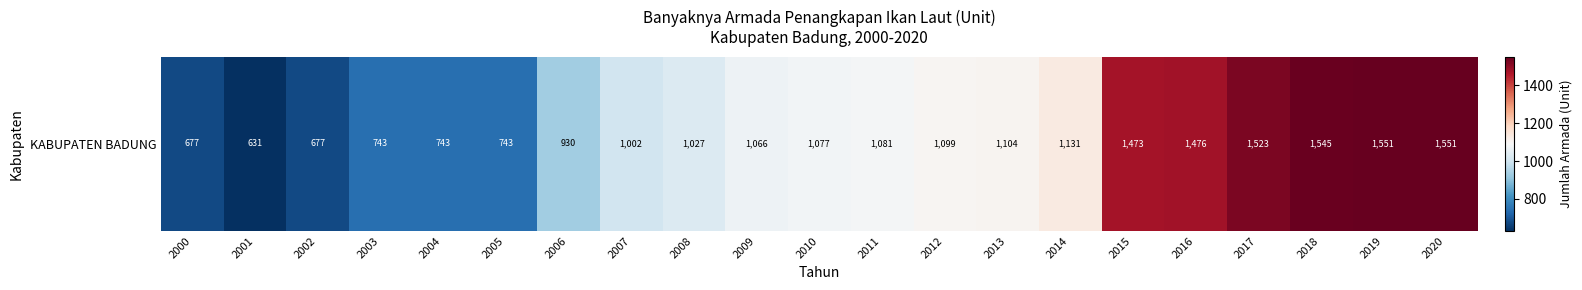

Read the value at 2007, to the nearest 50.

1000